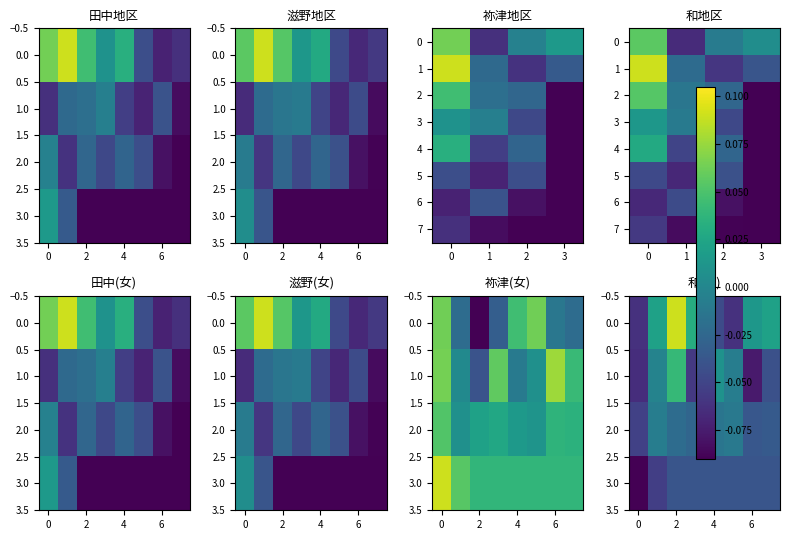

What is the sum of all 祢津地区 values?

-0.4